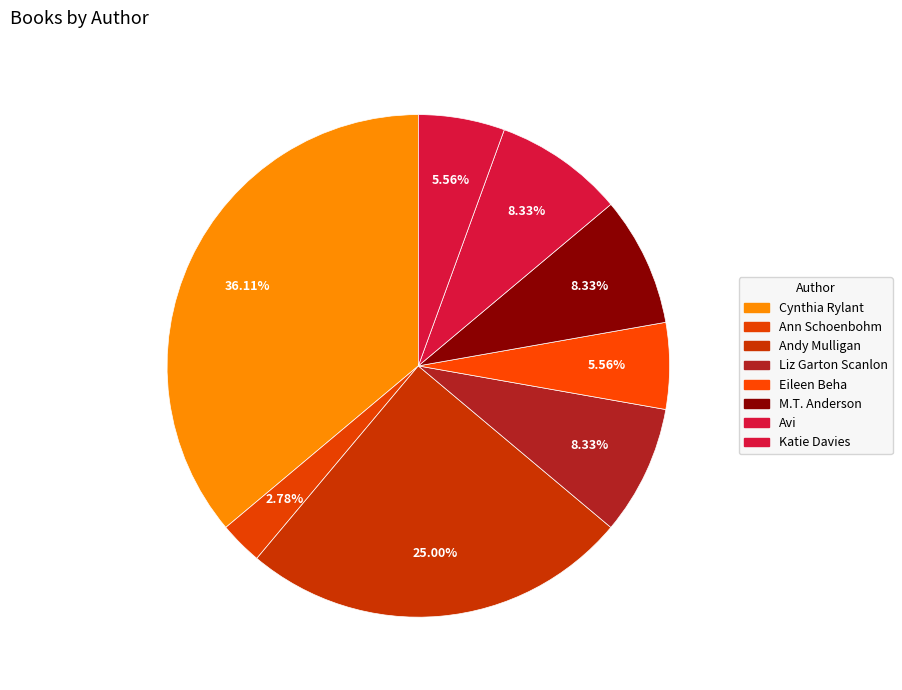

How many slices are in this pie chart?

8